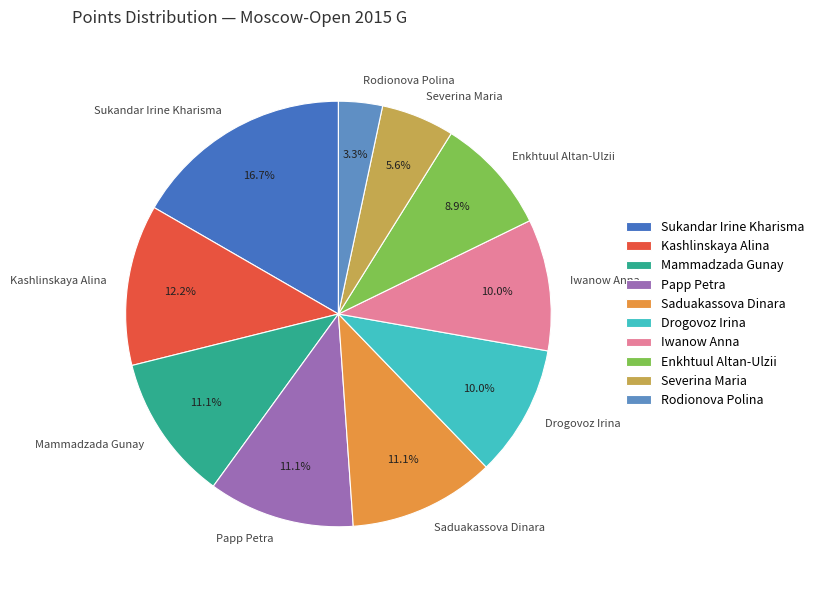

Combined, what portion of the pie is Drogovoz Irina and Papp Petra?

21.1%